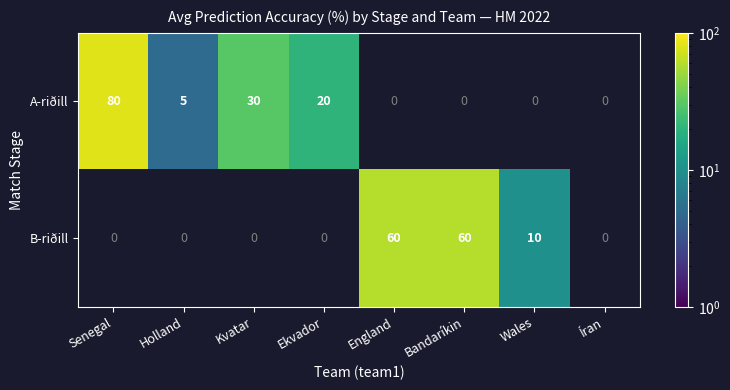

The value of B-riðill at England is 78. True or false?

False